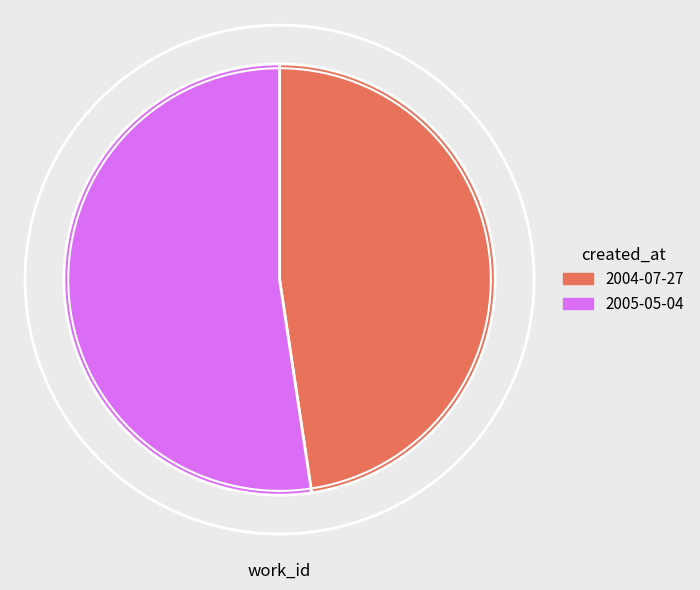

Count the number of slices in the pie.

2